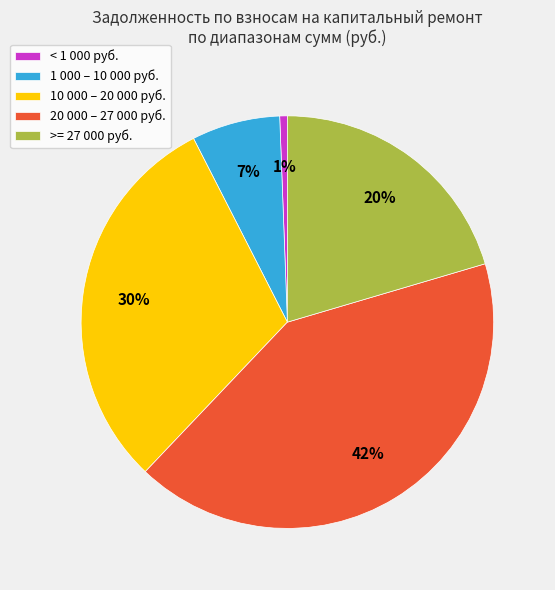

Combined, do 1 000 – 10 000 руб. and < 1 000 руб. account for over 50%?

No